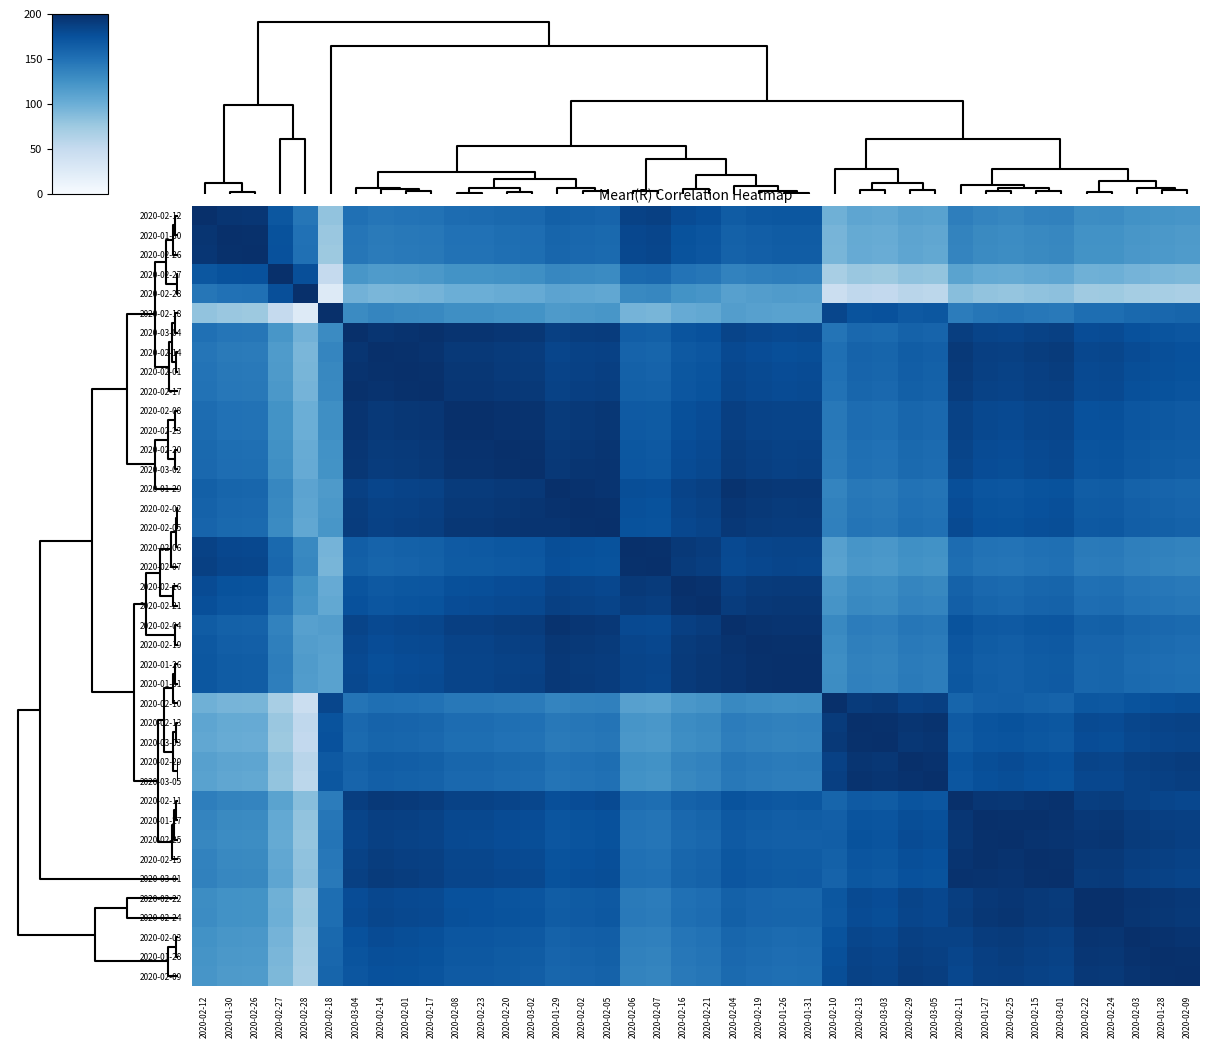

At which category does the chart reach its minimum across all series?

2020-02-18